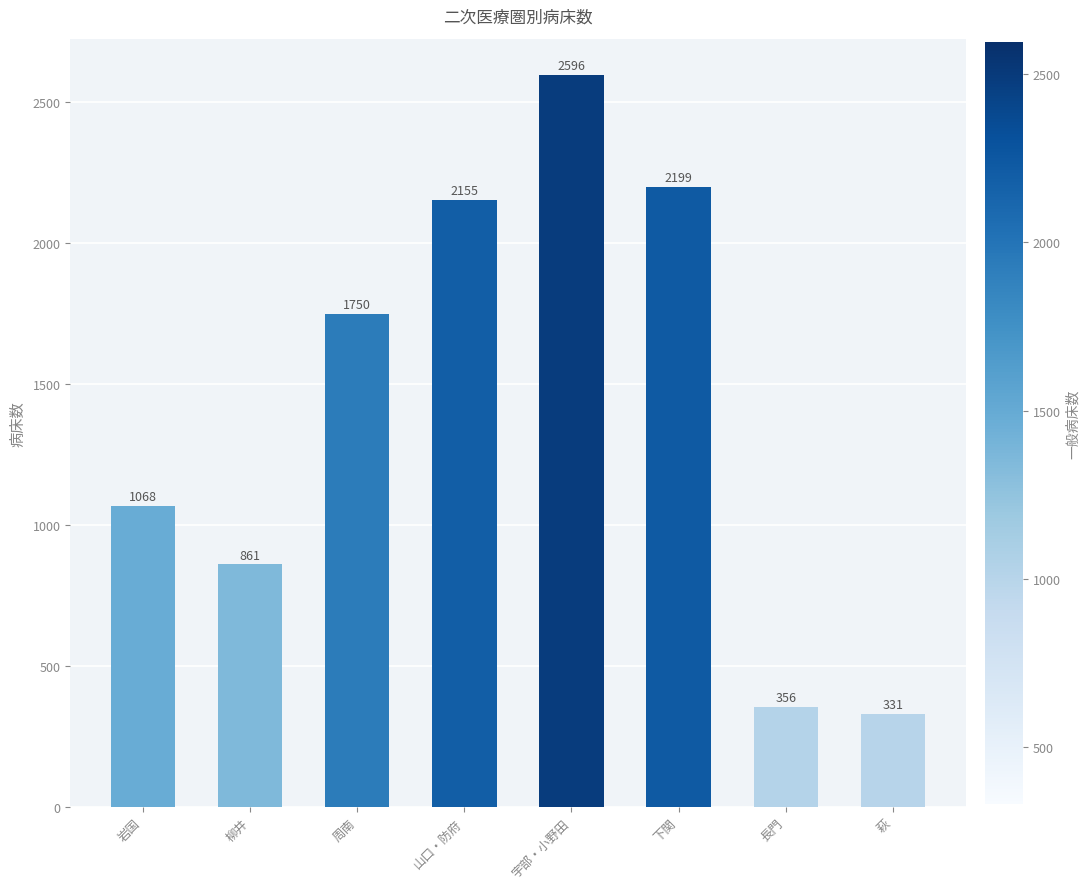

At which label is the value closest to 1463?

周南